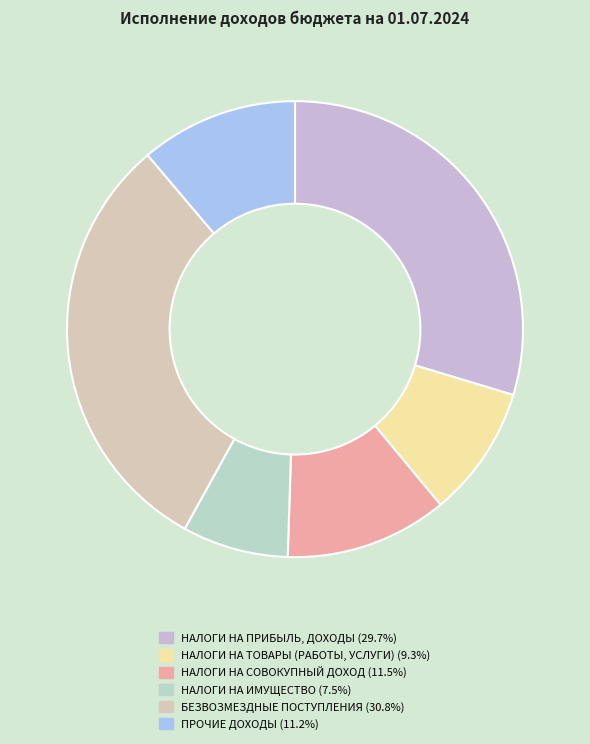

The НАЛОГИ НА ТОВАРЫ (РАБОТЫ, УСЛУГИ) slice represents 9% of the pie. True or false?

True